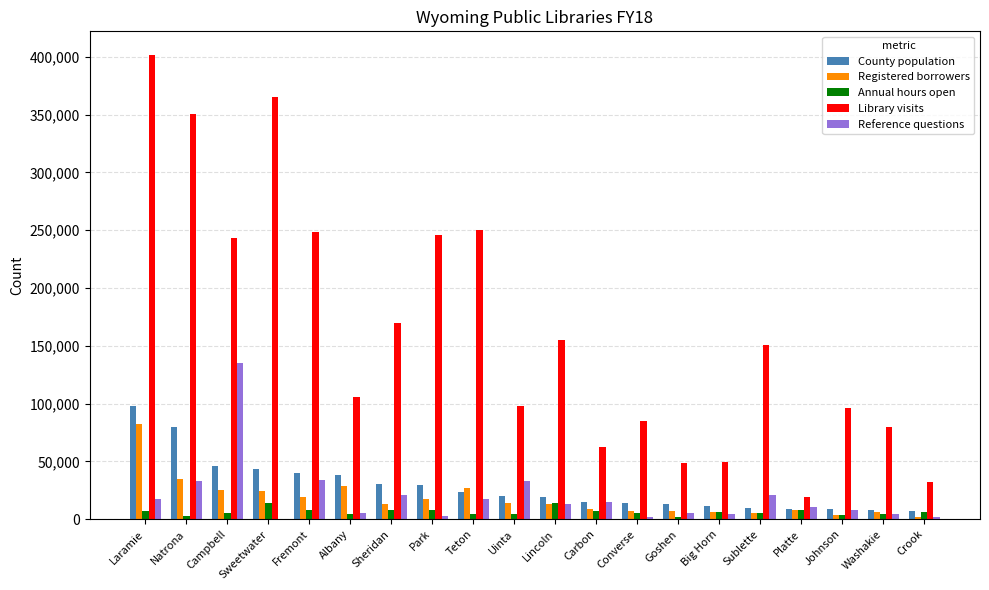

True or false: Annual hours open has a value of 4848 at Washakie.

True